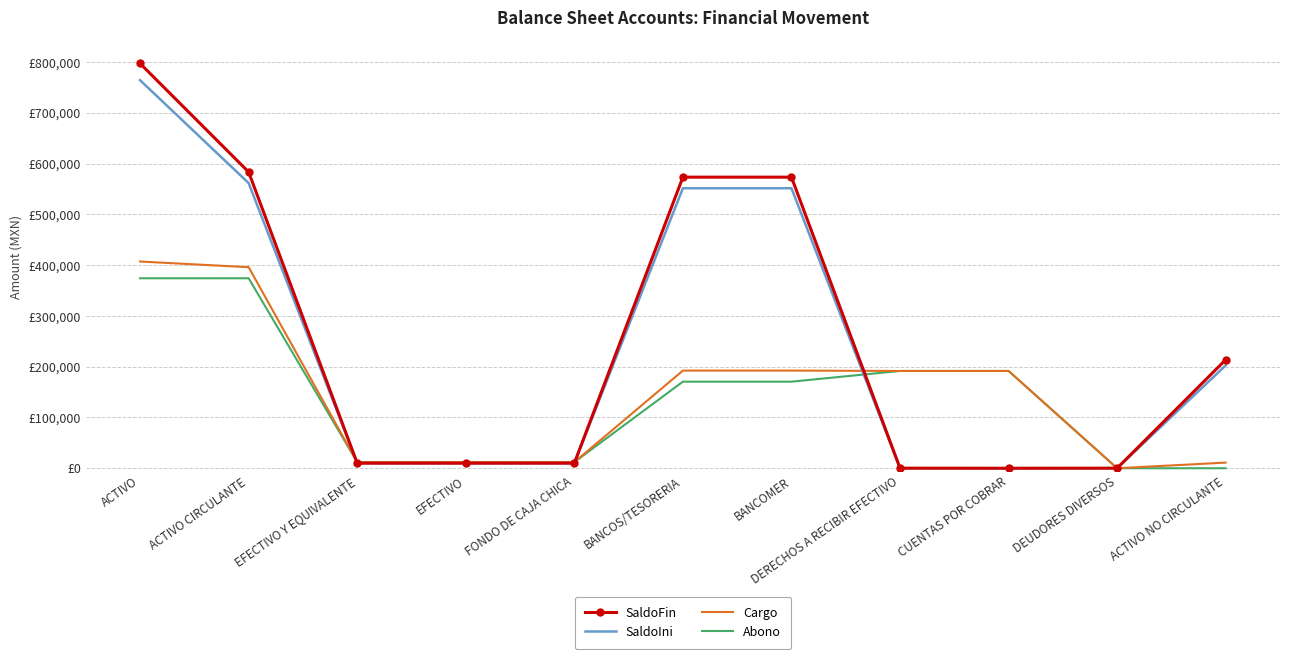

What are all the series names shown in the legend?

SaldoFin, SaldoIni, Cargo, Abono